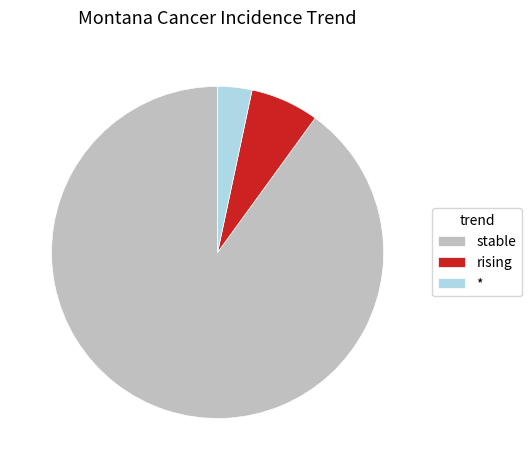

Rank the categories by value from highest to lowest.

stable, rising, *